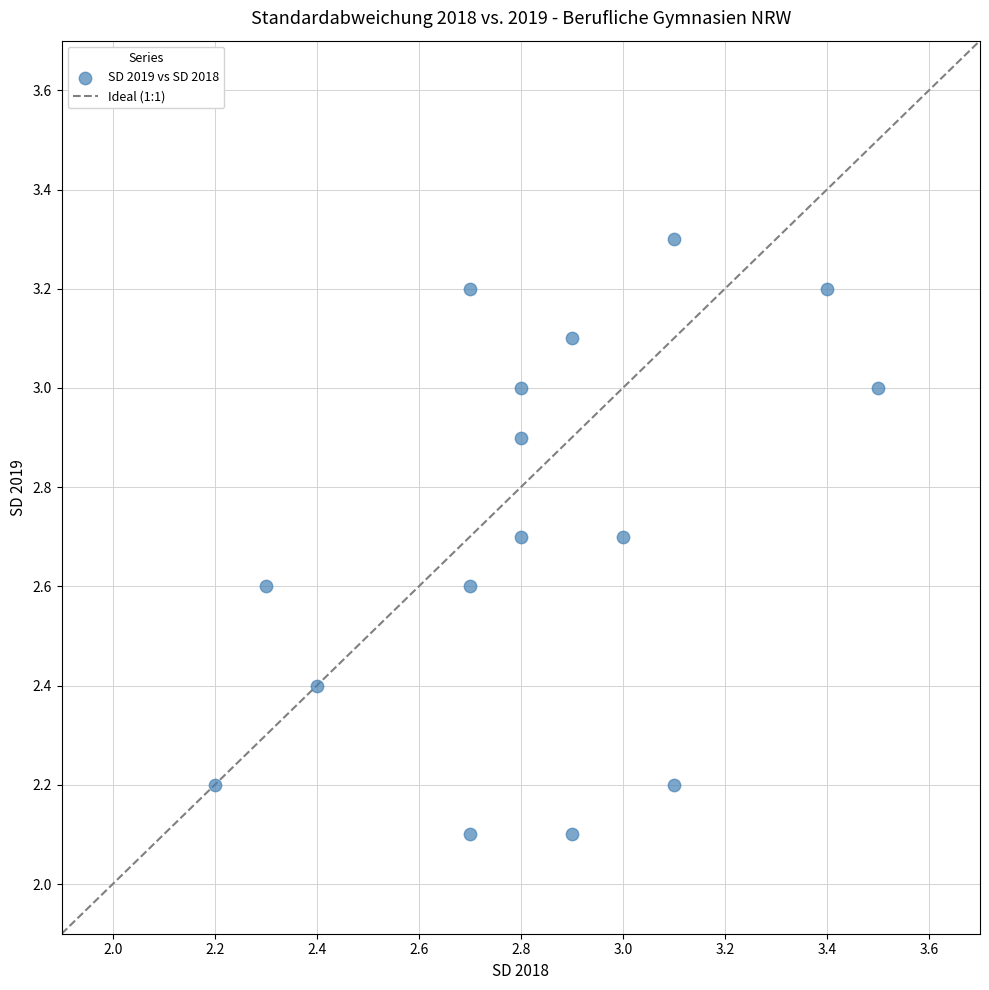

What is the range of Y values (max minus min)?

1.2